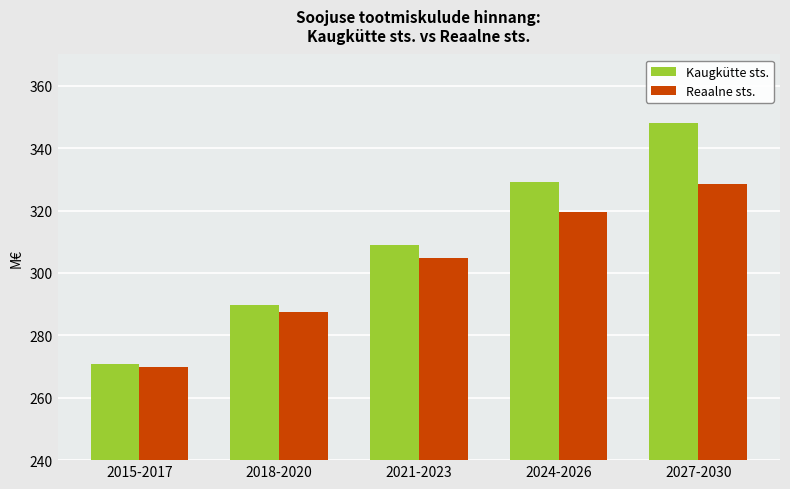

What position from the right is 2015-2017?

5